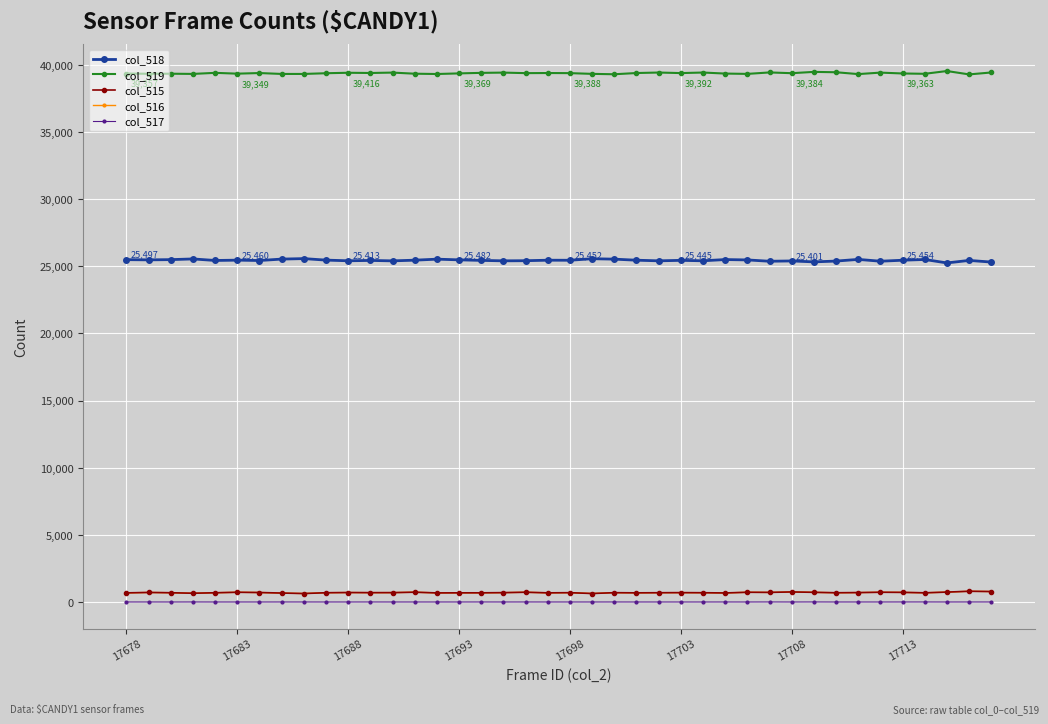

Which series has the largest total across all categories?

col_519